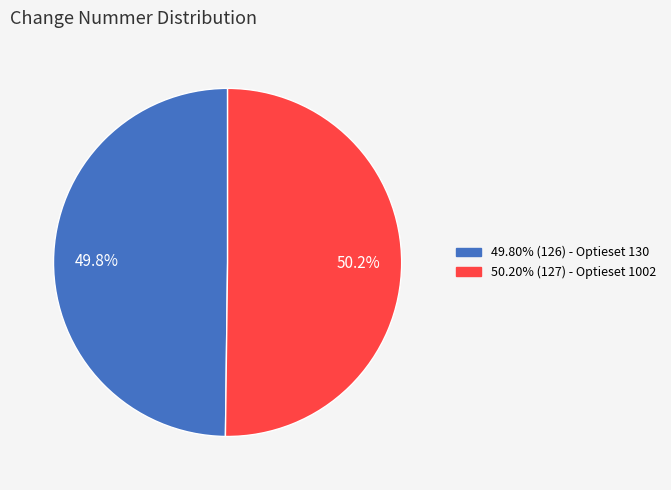

Is there a majority slice in this chart?

Yes